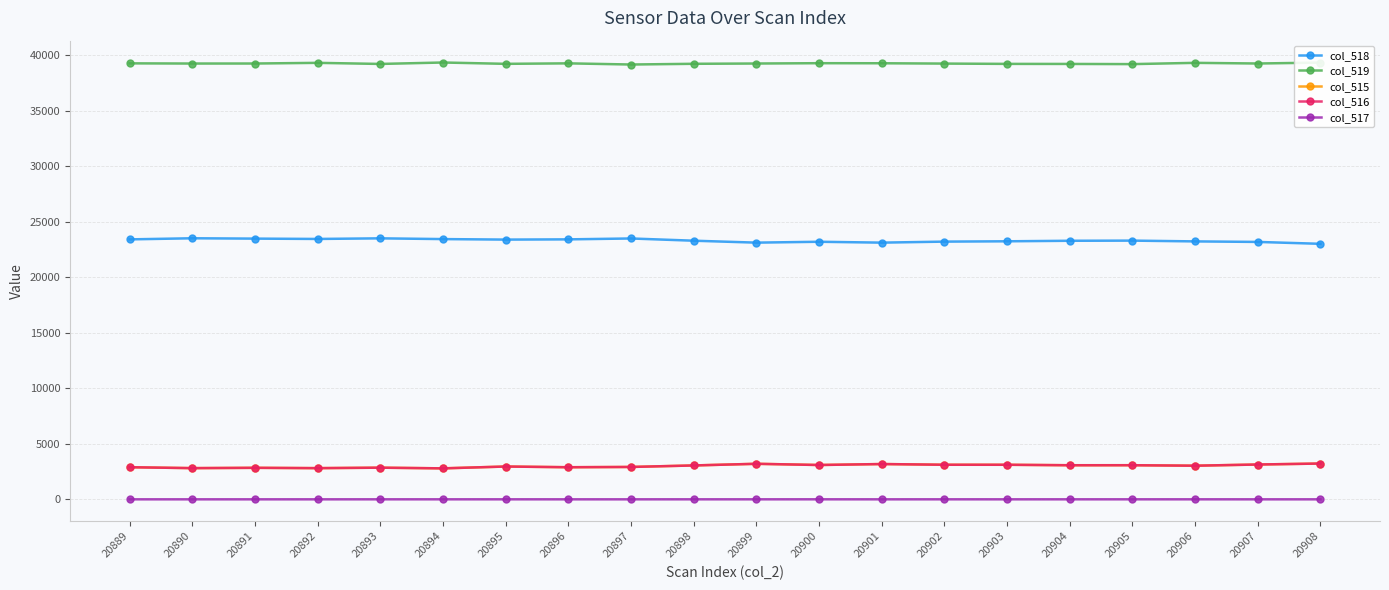

Which series has the largest total across all categories?

col_519